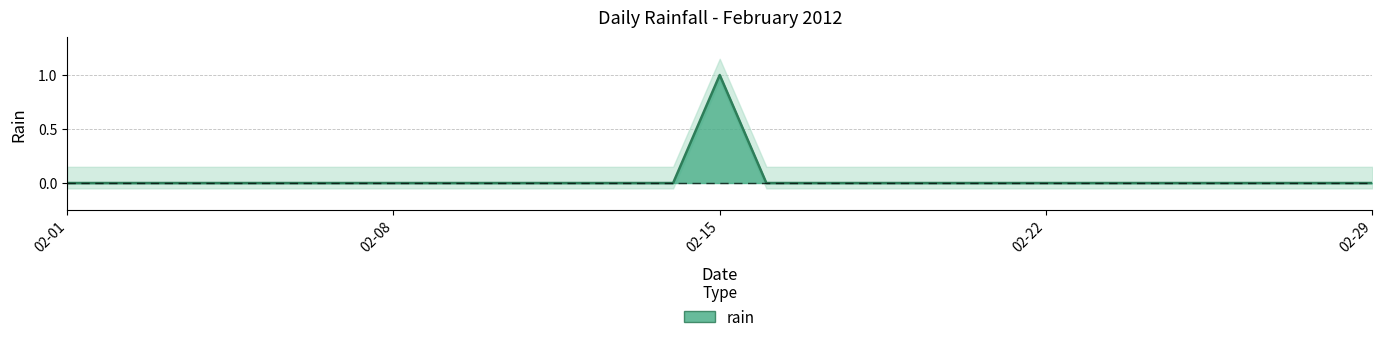

At which category does the chart reach its peak across all series?

02-15